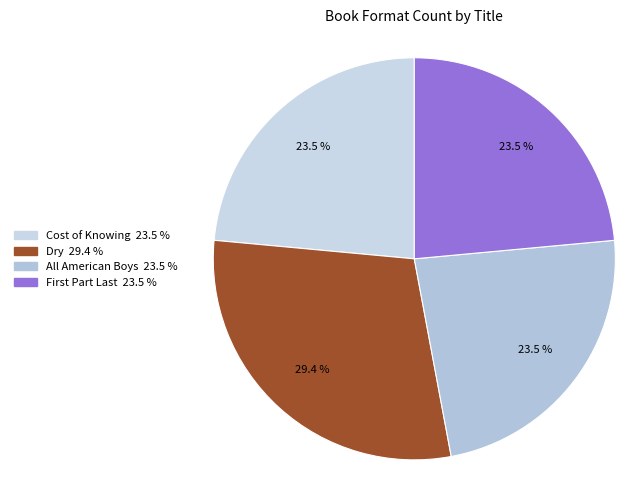

Is the sum of Cost of Knowing and Dry greater than half?

Yes